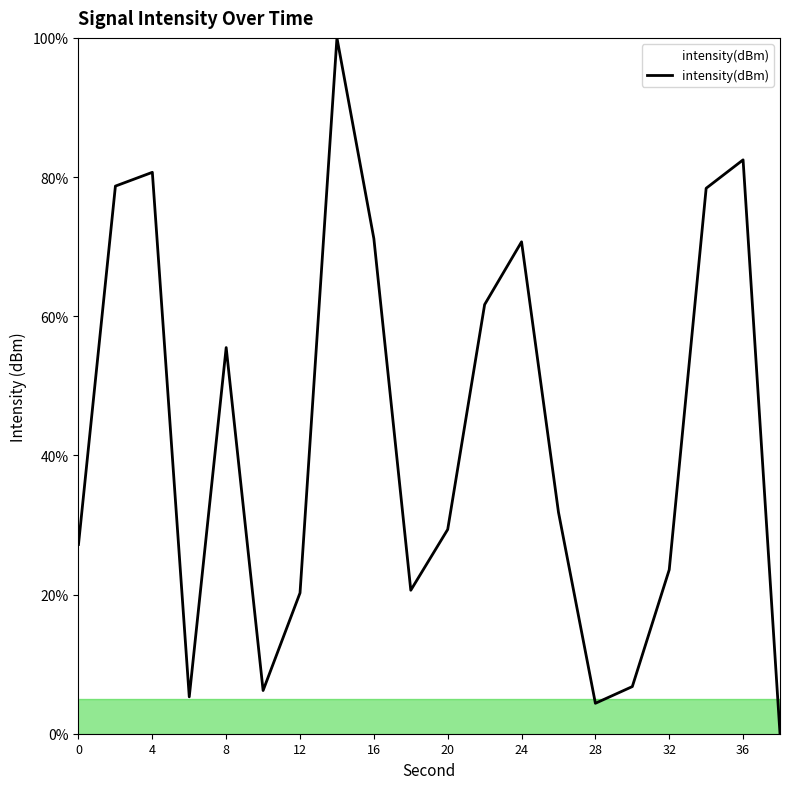

What is the difference between the maximum and minimum values?

100.0